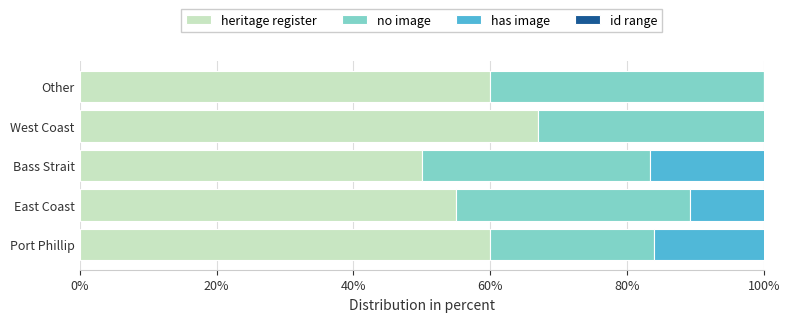

Which series has the widest spread of values?

has image